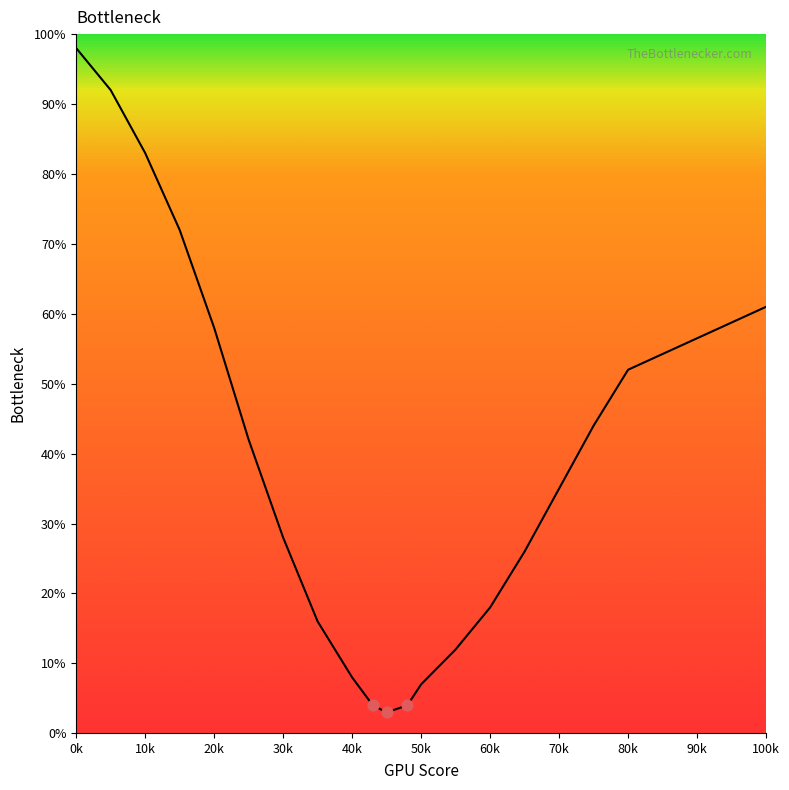

What is the greatest value displayed?

98